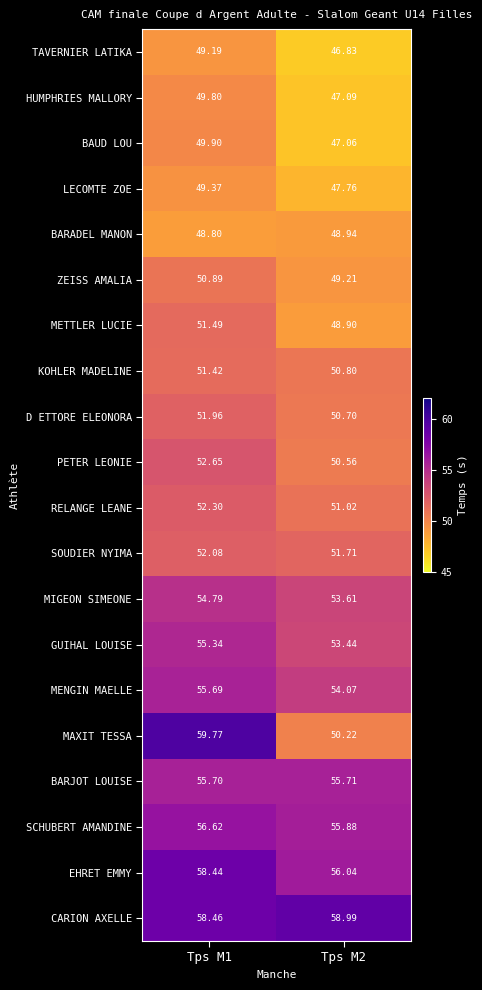

Which series has the largest total across all categories?

CARION AXELLE